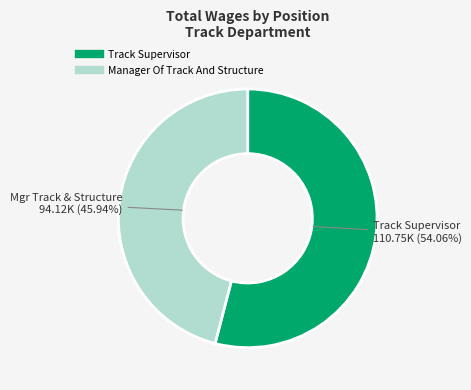

What is the largest slice in the pie chart?

Track Supervisor